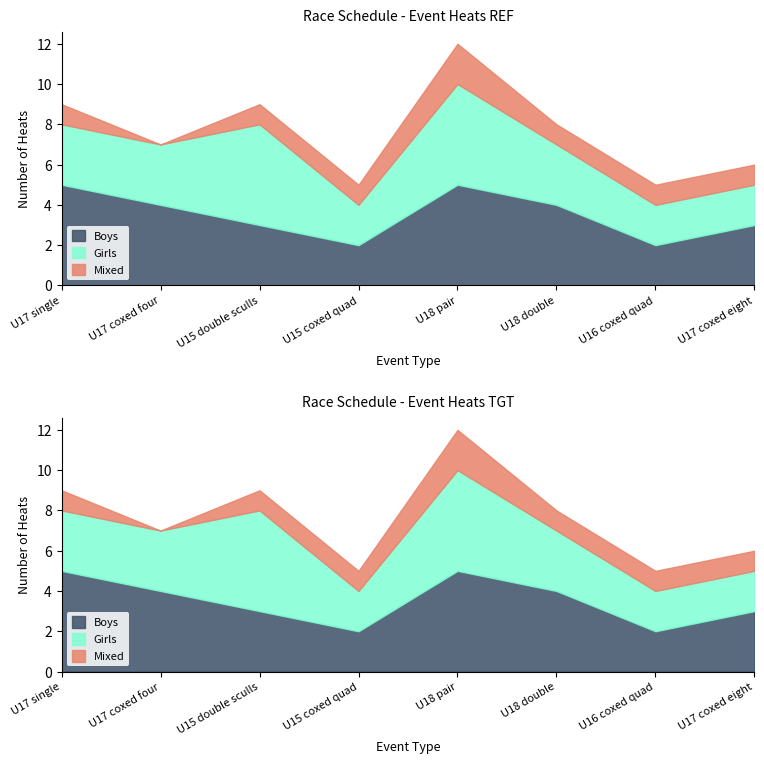

At which label is Boys closest to 3?

U15 double sculls